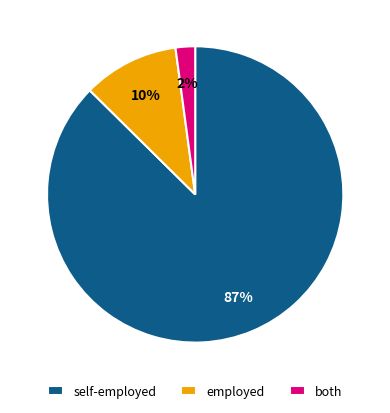

Which slice is the smallest?

both